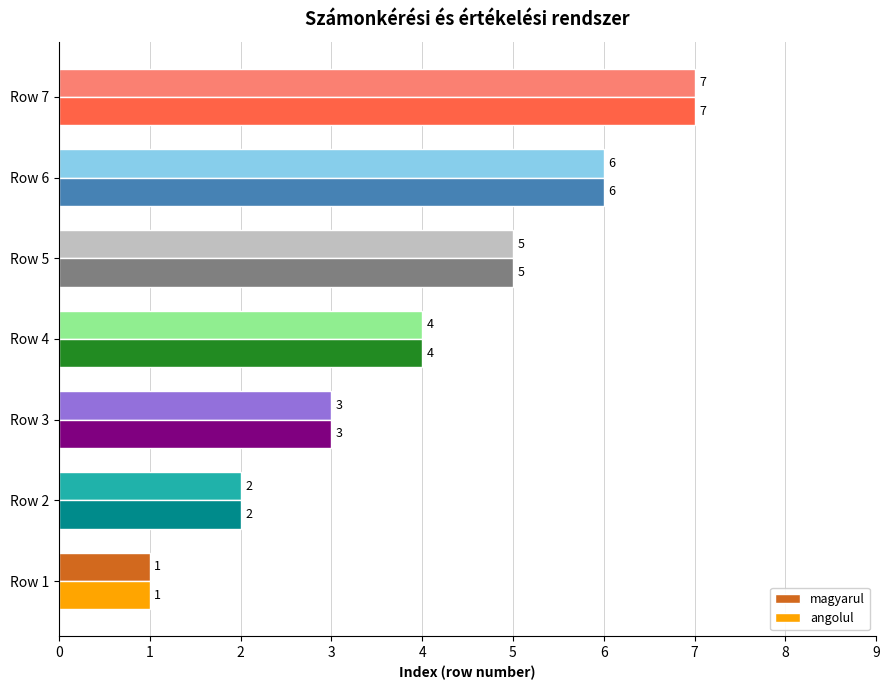

At which label is angolul closest to 4?

Row 4